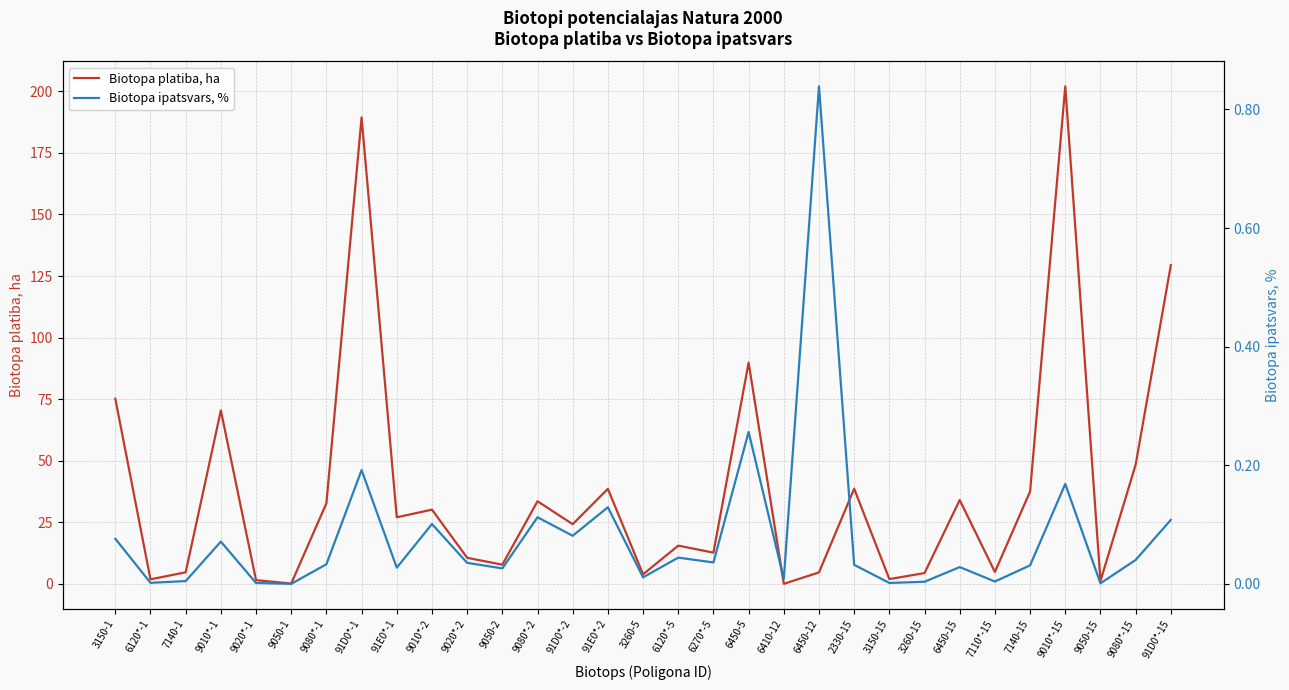

At which label does Biotopa ipatsvars, % reach its minimum?

9050-1